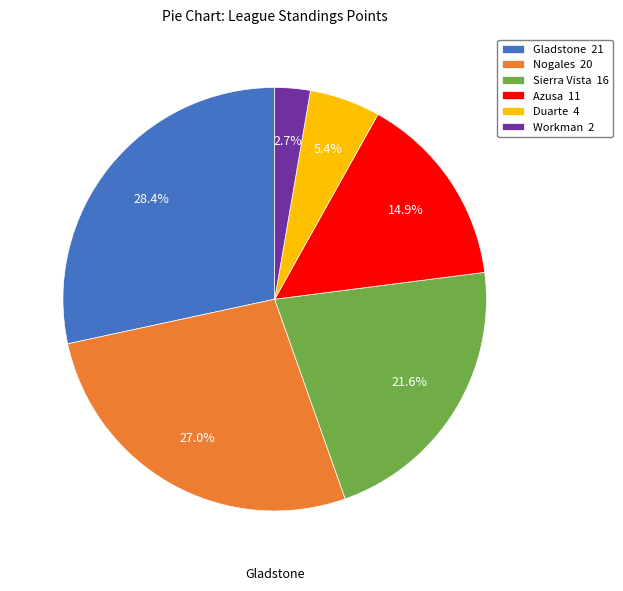

Rank the categories by value from highest to lowest.

Gladstone, Nogales, Sierra Vista, Azusa, Duarte, Workman